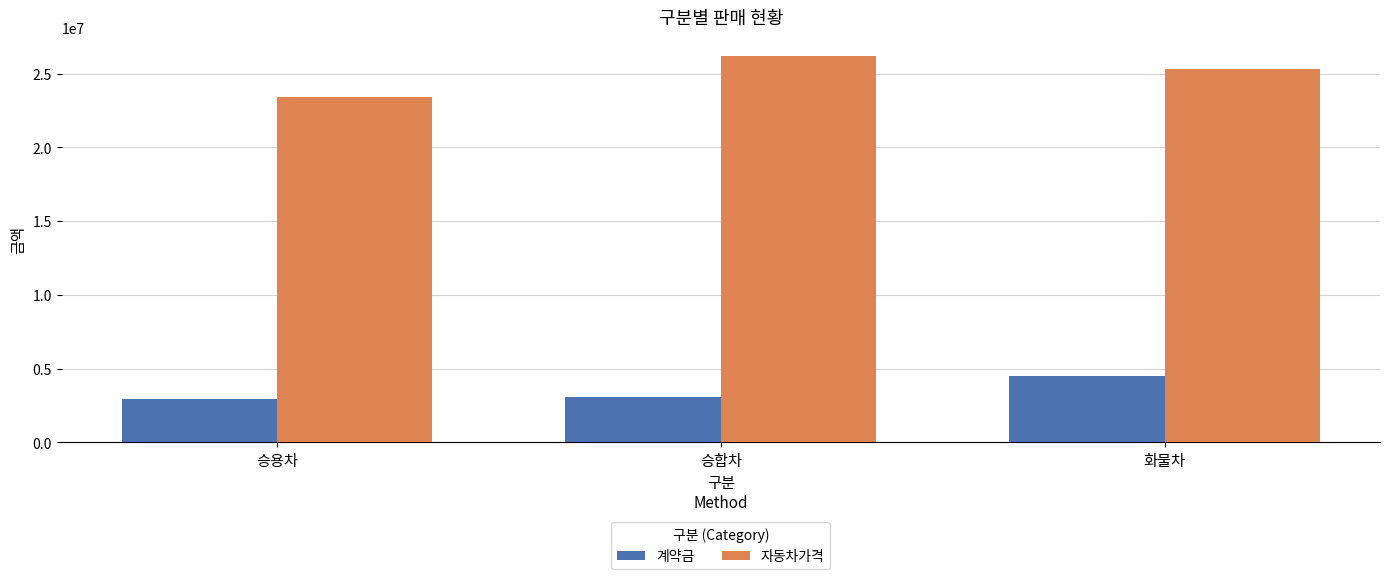

How many bars are there in each group?

2